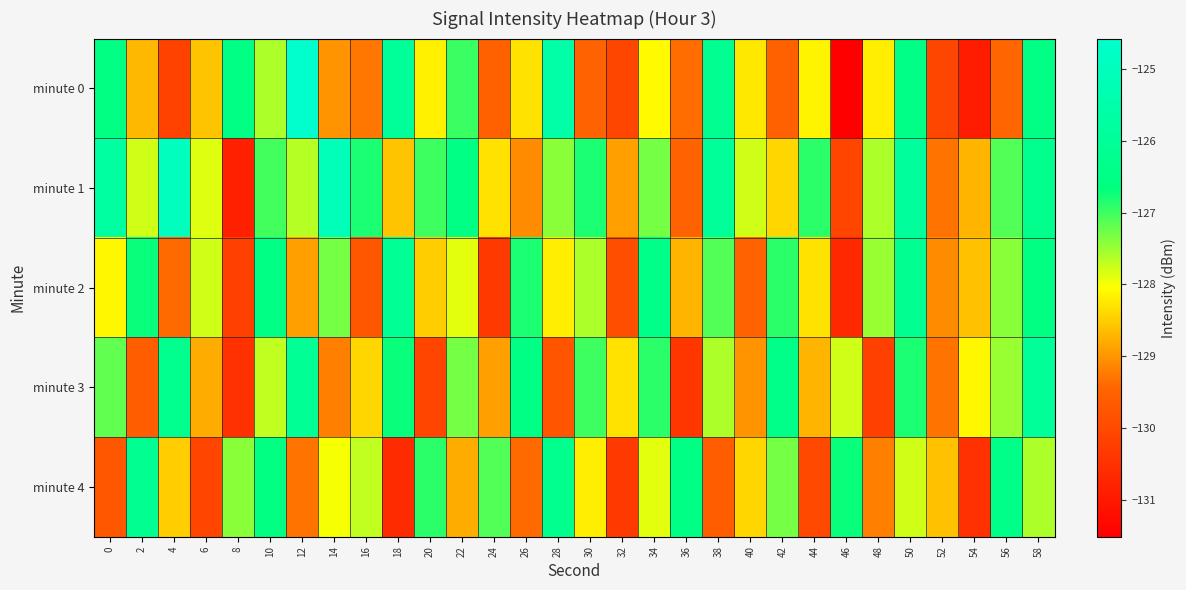

Which series has the widest spread of values?

minute 0